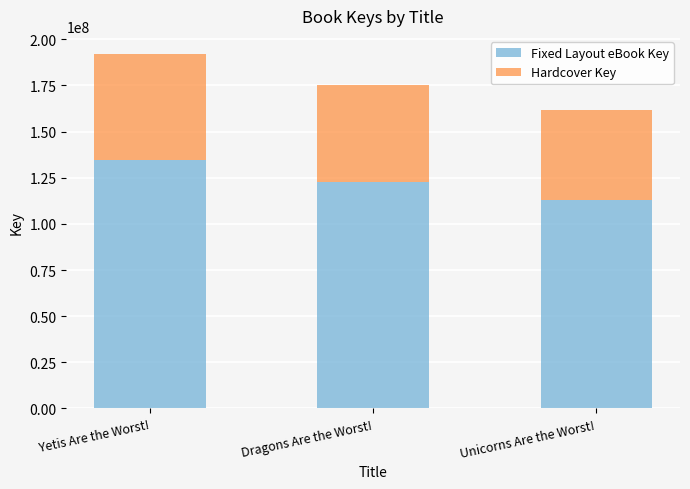

How many bars are there in total?

3